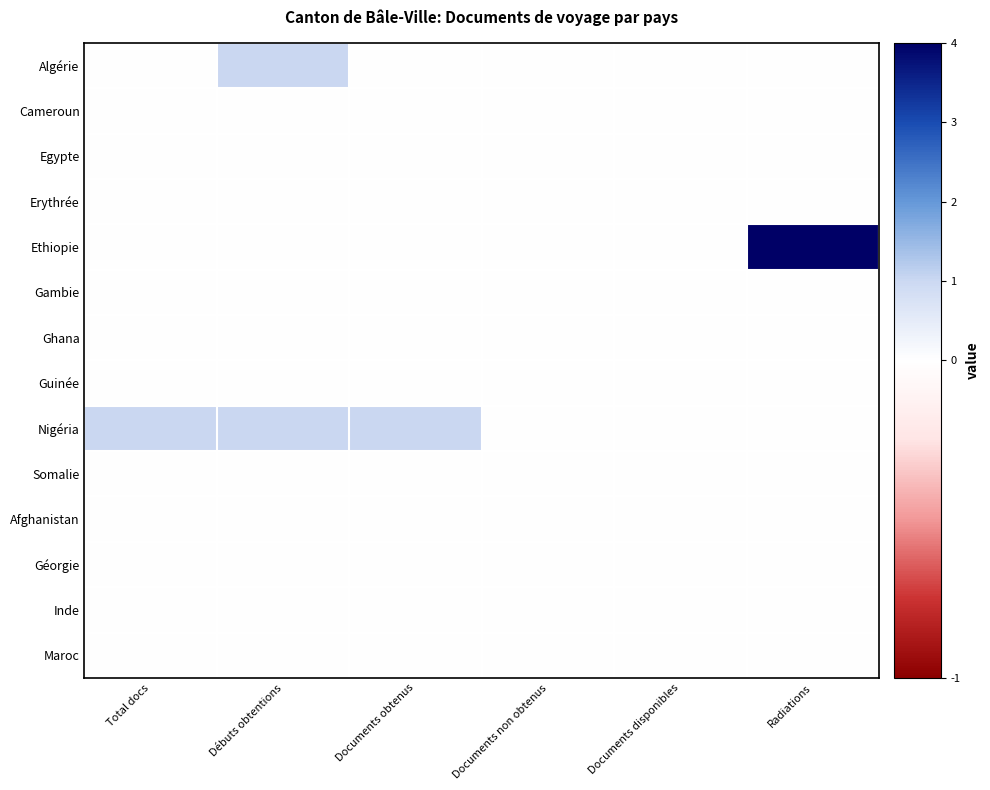

List the series in order of their peak value, highest first.

Ethiopie, Algérie, Nigéria, Cameroun, Egypte, Erythrée, Gambie, Ghana, Guinée, Somalie, Afghanistan, Géorgie, Inde, Maroc